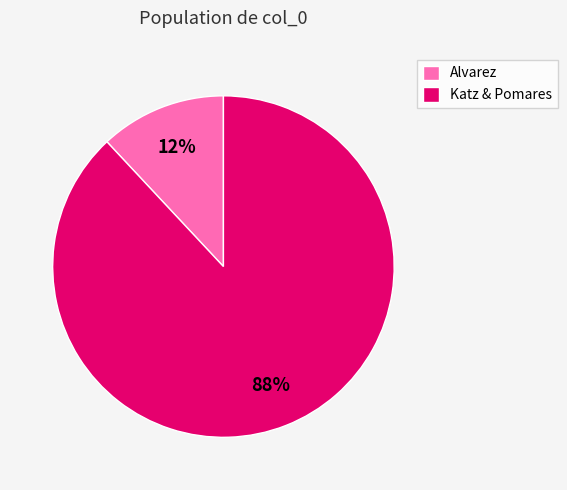

Between Katz & Pomares and Alvarez, which is larger?

Katz & Pomares